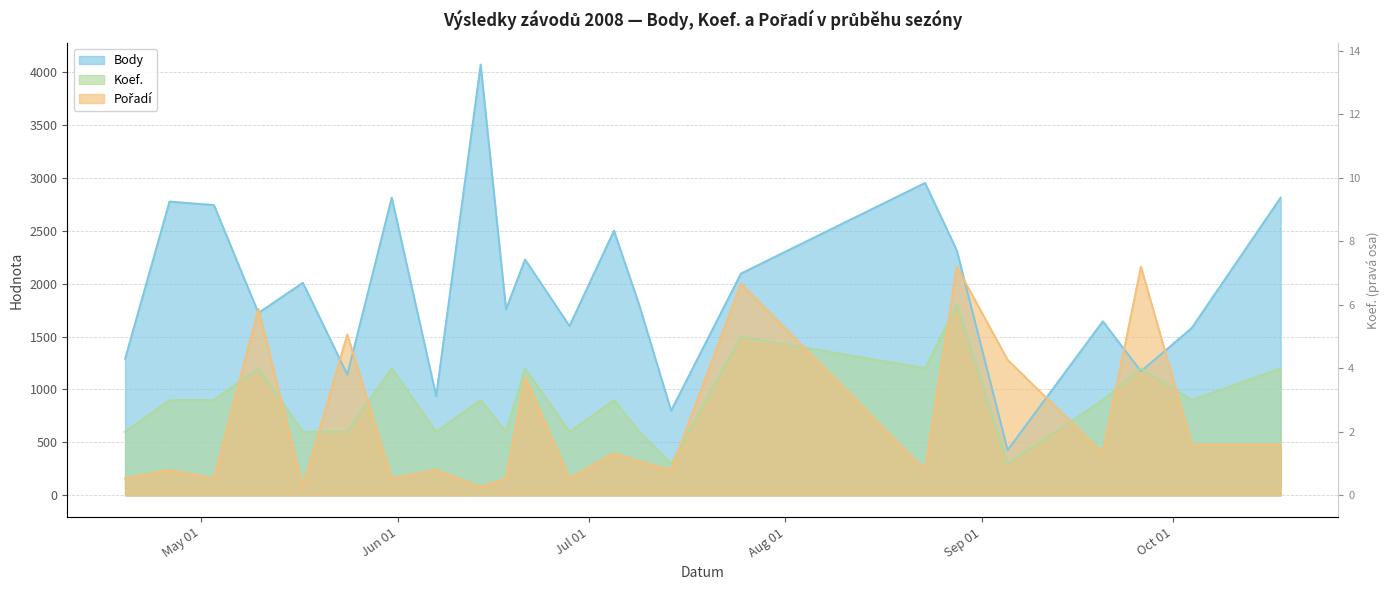

Which category has the lowest value in the Koef. series?

2008-07-14